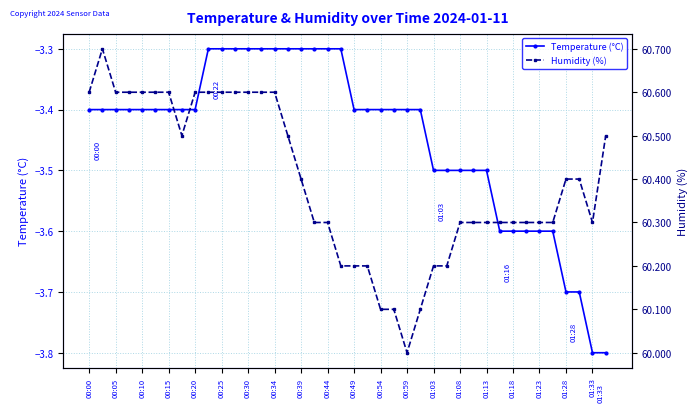

What is the highest value of the Temperature (°C) series?

-3.3